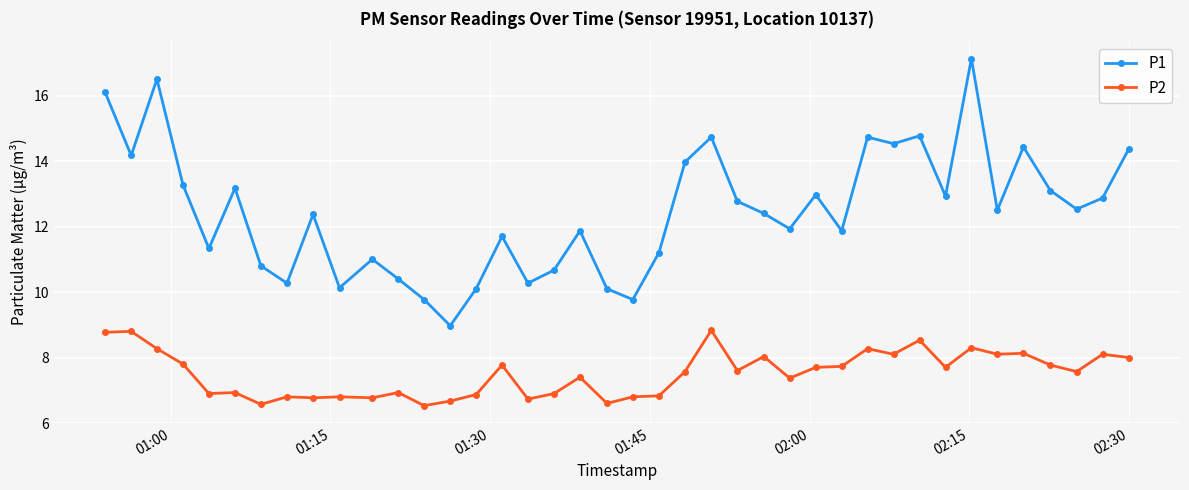

True or false: P2 and P1 intersect in this chart.

False